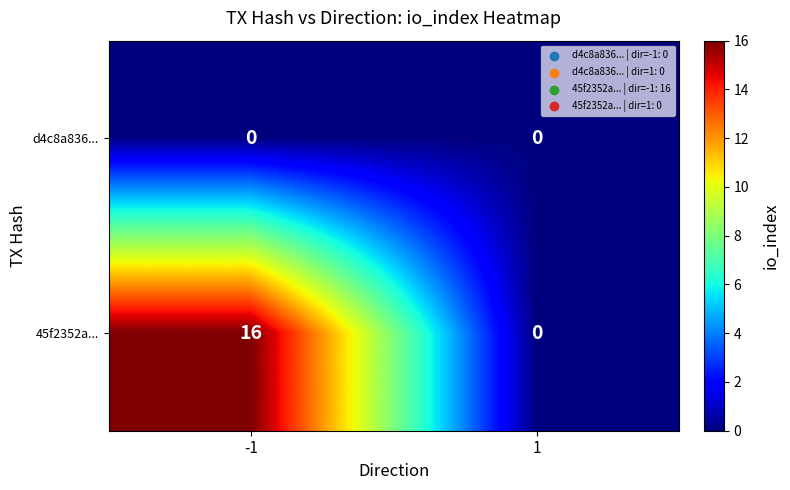

Which series has the largest total across all categories?

45f2352a...